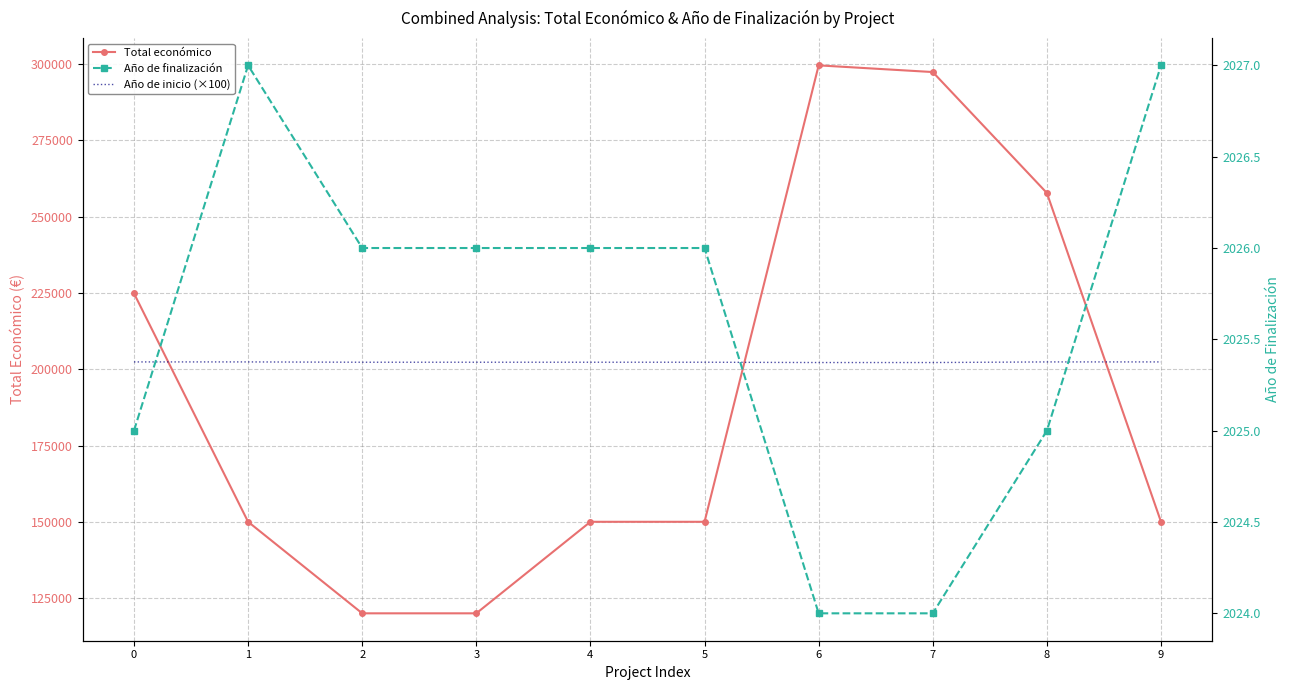

What are all the series names shown in the legend?

Total económico, Año de inicio (×100), Año de finalización